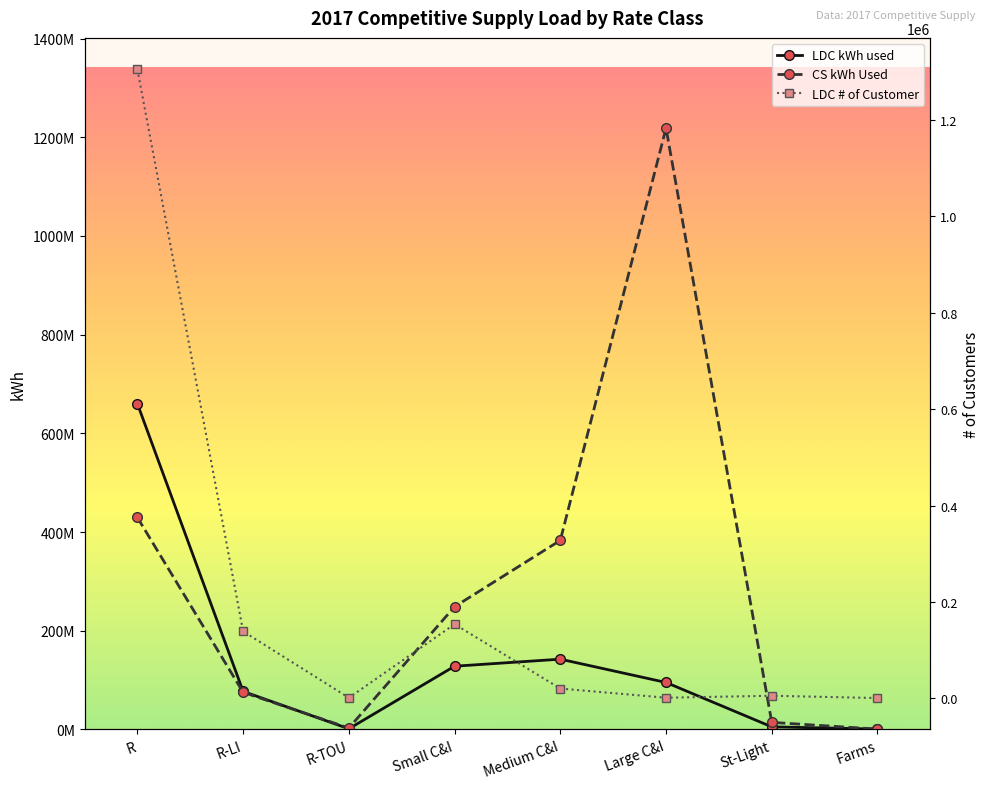

What is the label of the 3rd point from the left?

R-TOU